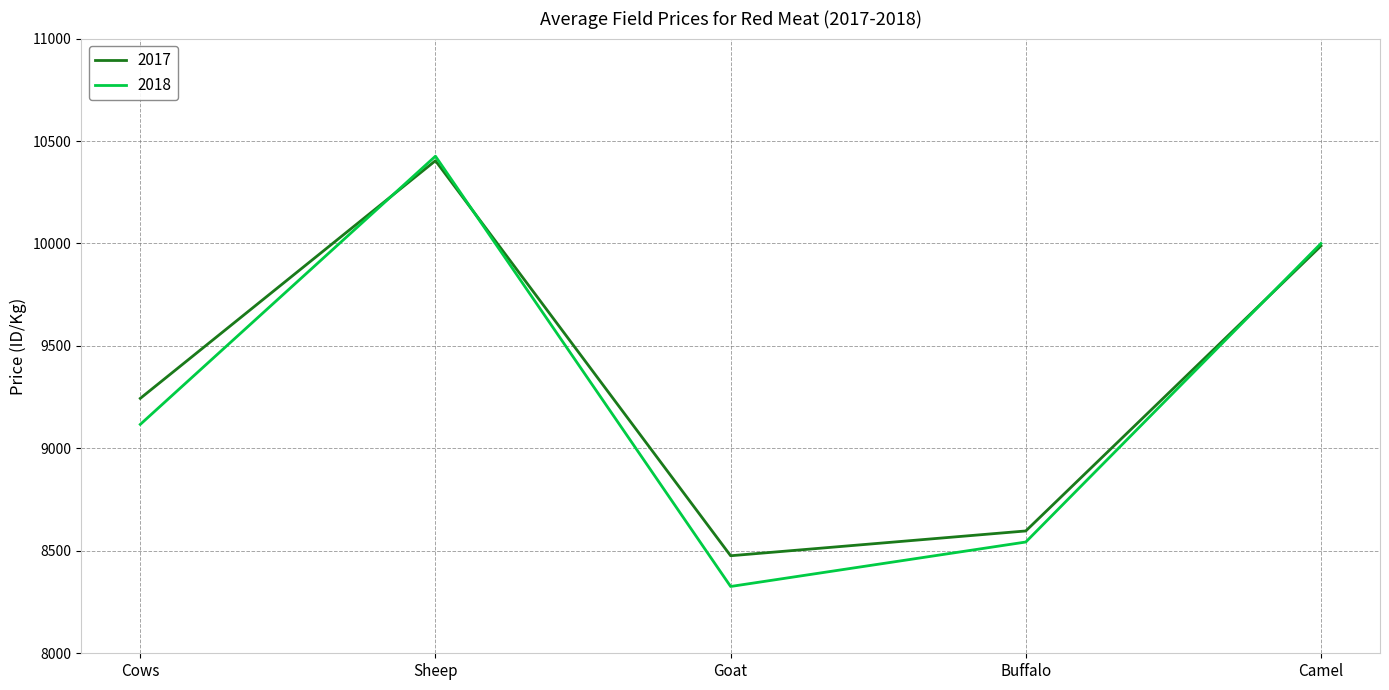

What is the difference between the 2017 values at Sheep and Goat?

1928